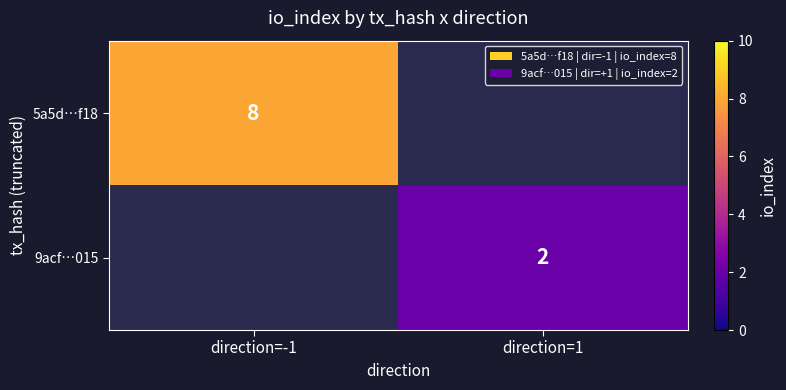

The value of 5a5d…f18 at direction=-1 is 8. True or false?

True